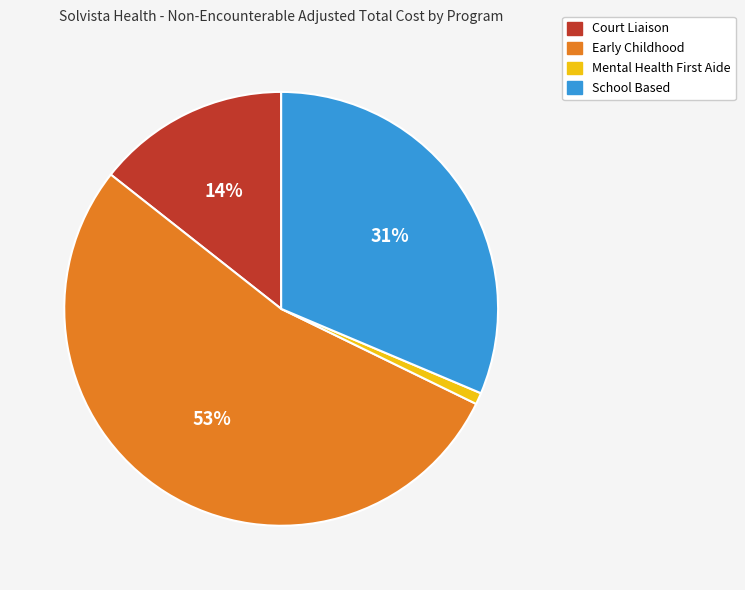

What percentage is the Court Liaison slice, to the nearest percent?

14%